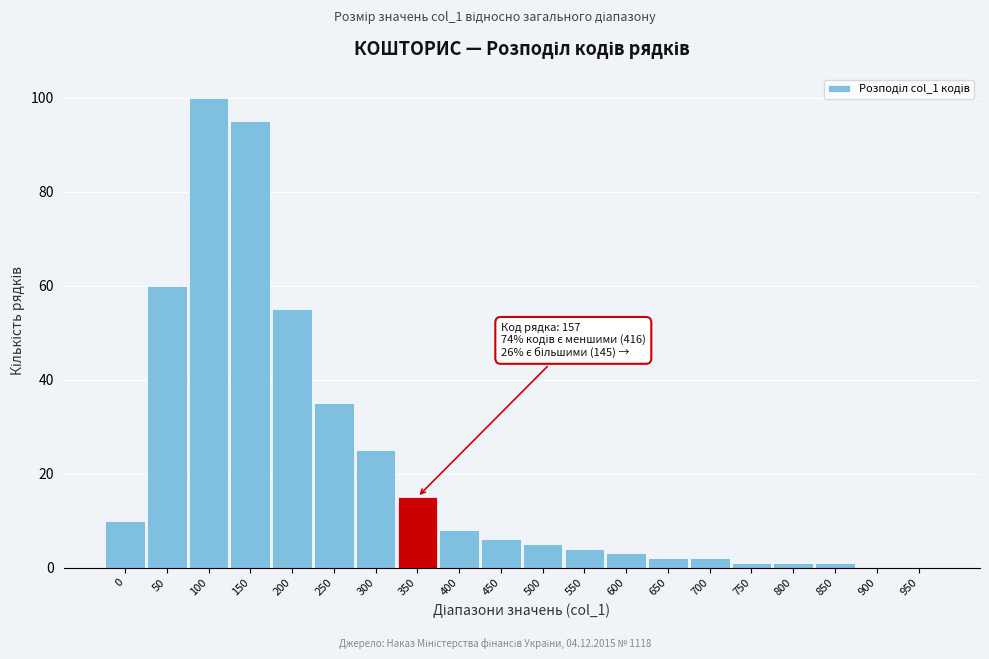

Reading left to right, what are all the values shown in this chart?

0=10	50=60	100=100	150=95	200=55	250=35	300=25	350=15	400=8	450=6	500=5	550=4	600=3	650=2	700=2	750=1	800=1	850=1	900=0	950=0